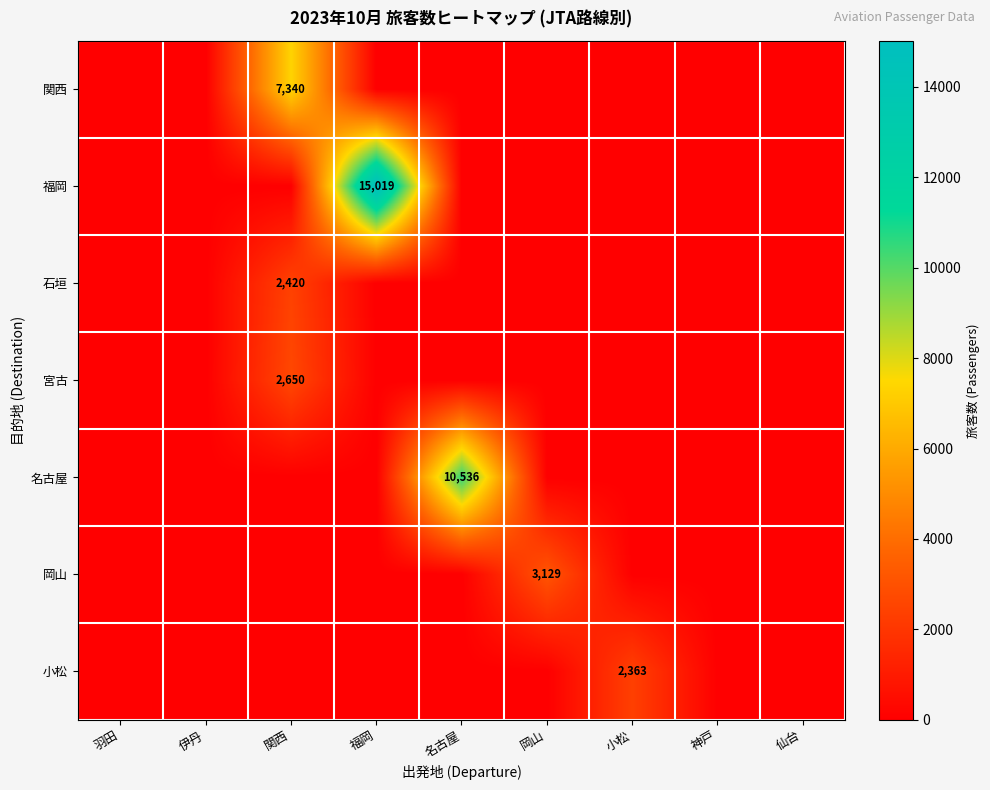

Is it true that 関西 equals 7340 at 関西?

True